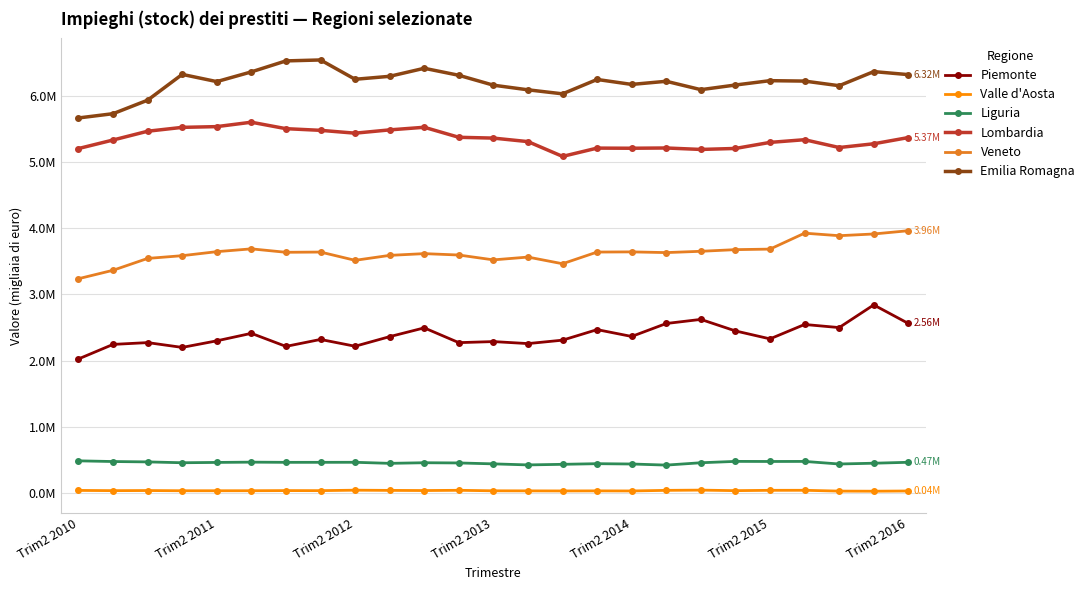

What are all the series names shown in the legend?

Piemonte, Valle d'Aosta, Liguria, Lombardia, Veneto, Emilia Romagna